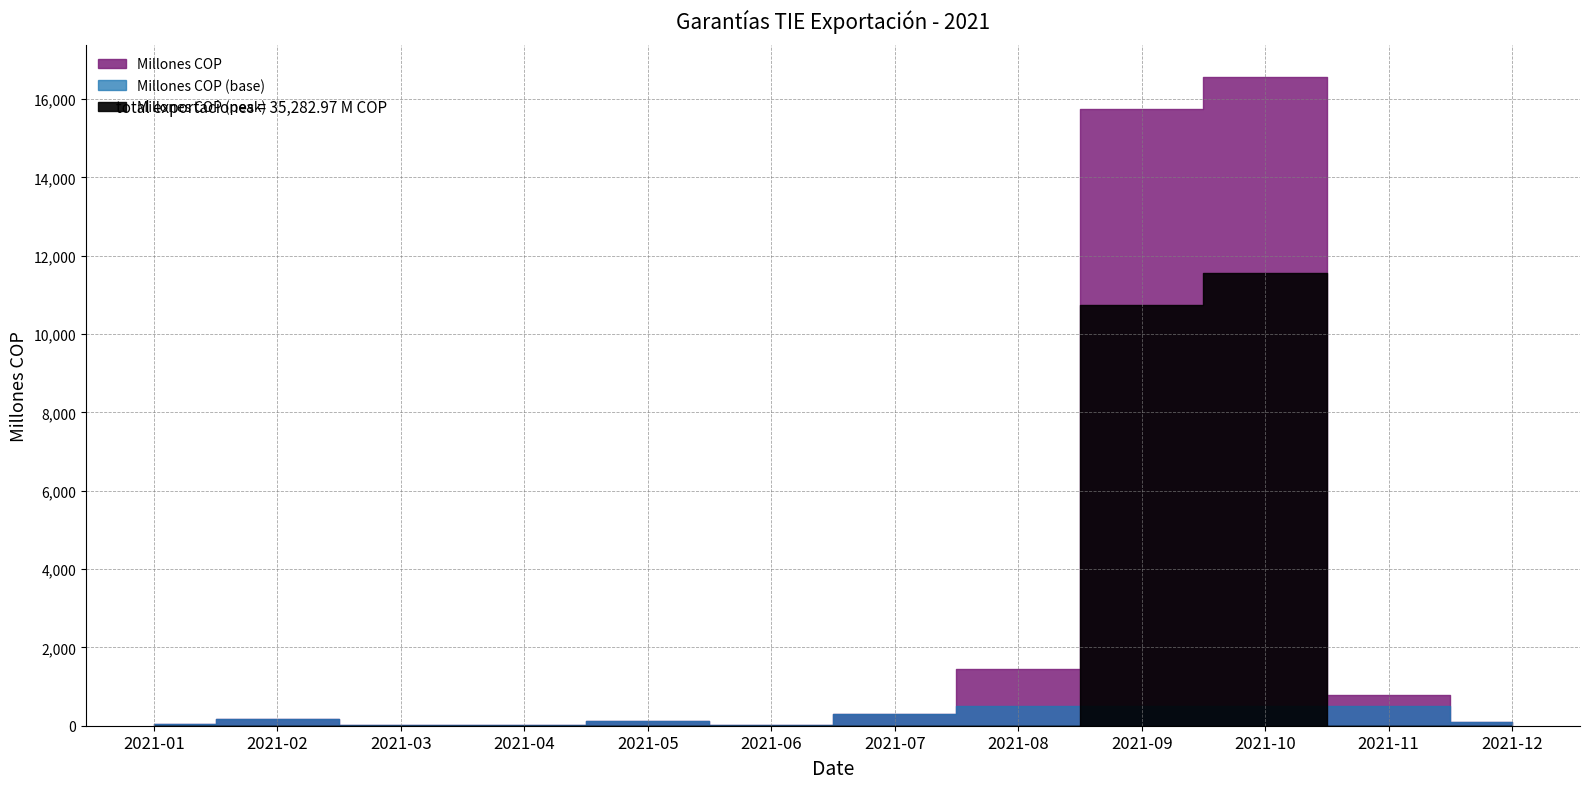

Where does the data first go above 175?

2021-02